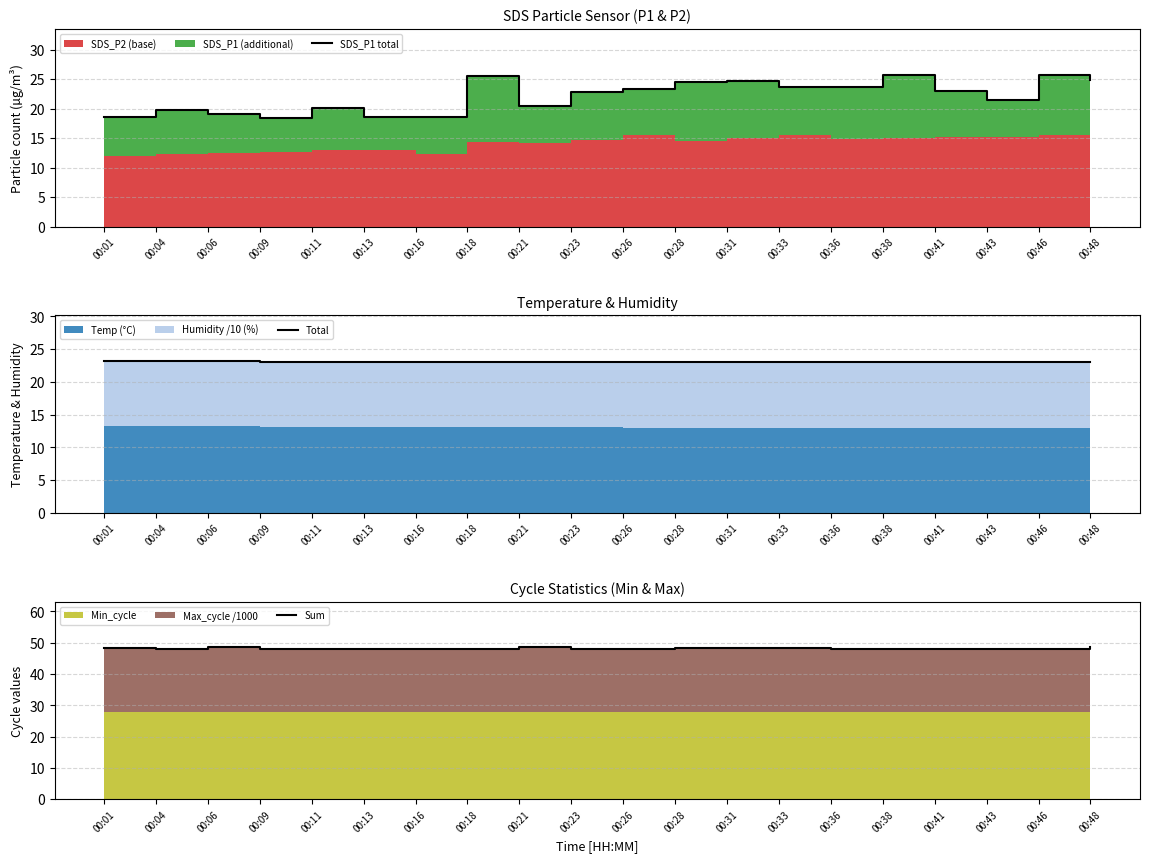

What is the value of the Sum point at the 20th from the left?

48.5